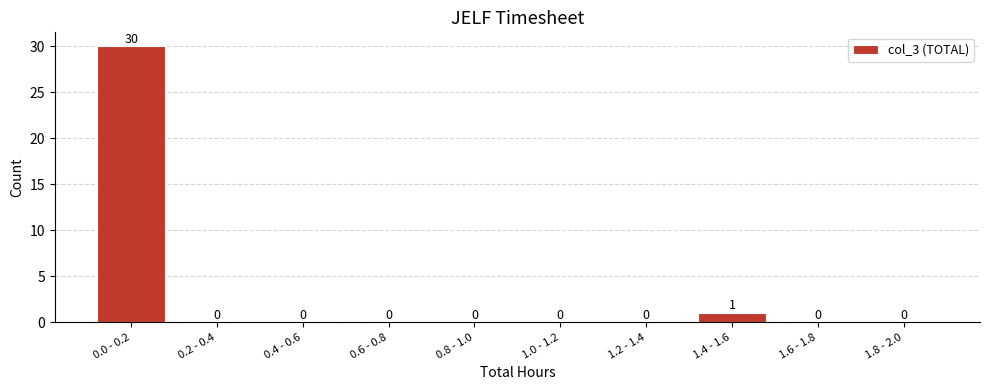

Reading left to right, list all the values displayed in this chart.

0.0 - 0.2=30	0.2 - 0.4=0	0.4 - 0.6=0	0.6 - 0.8=0	0.8 - 1.0=0	1.0 - 1.2=0	1.2 - 1.4=0	1.4 - 1.6=1	1.6 - 1.8=0	1.8 - 2.0=0